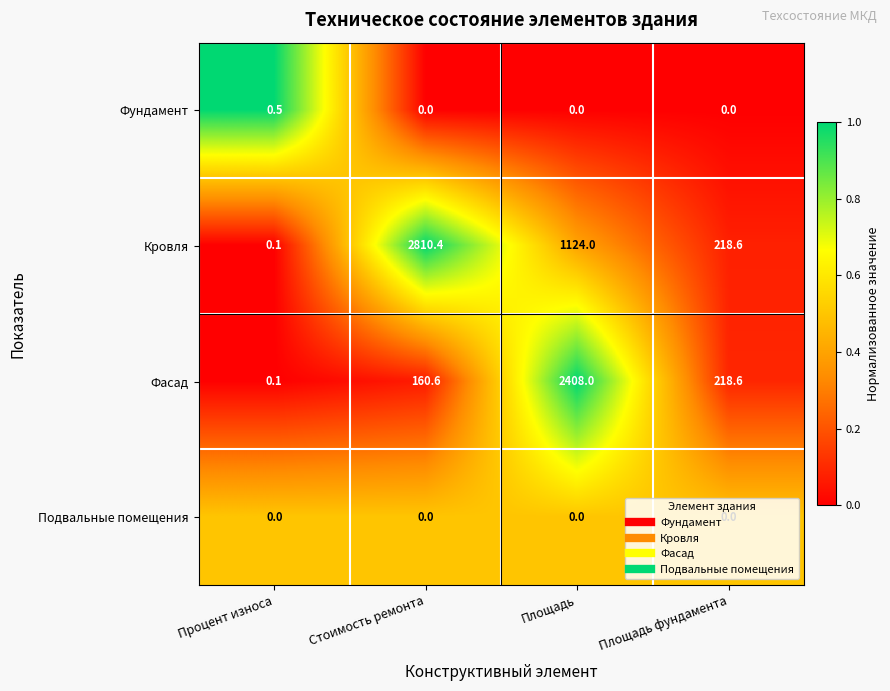

How many categories are shown in the chart?

4